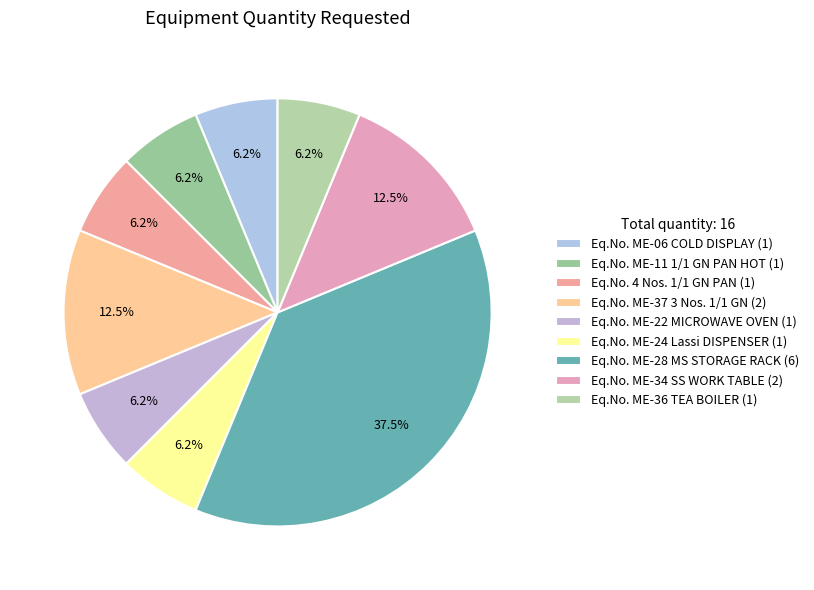

What percentage is NOT represented by Eq.No. ME-06 COLD DISPLAY?

93.8%